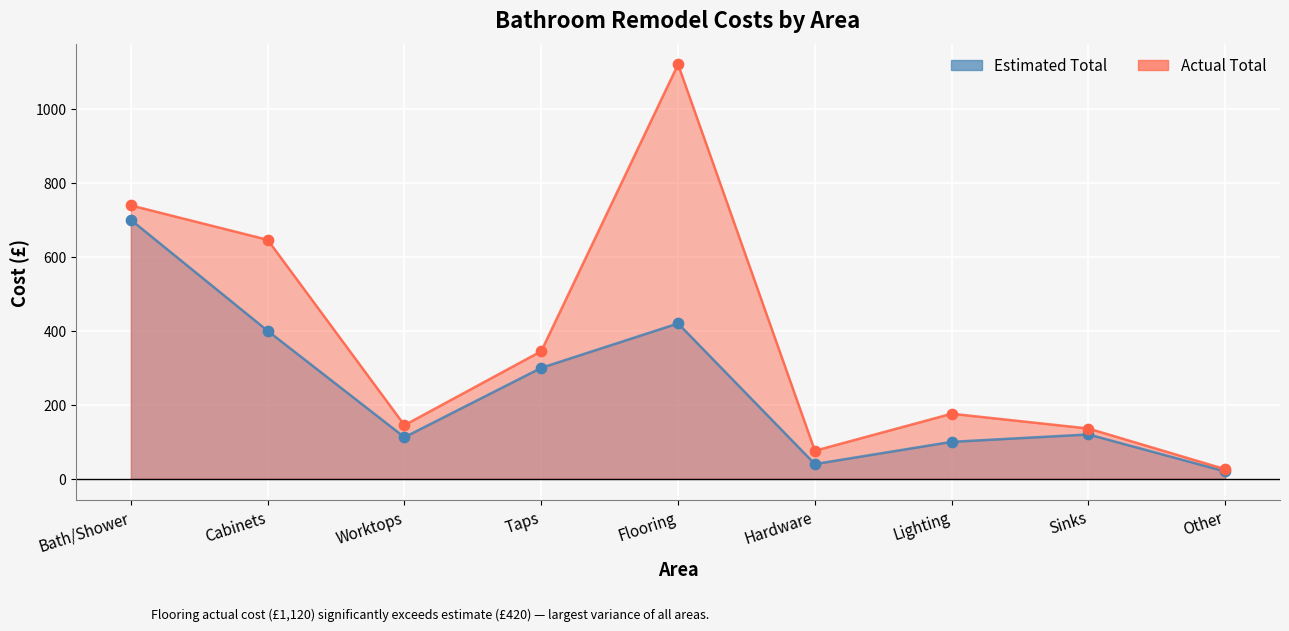

What is the total value across all series at Sinks?

512.0